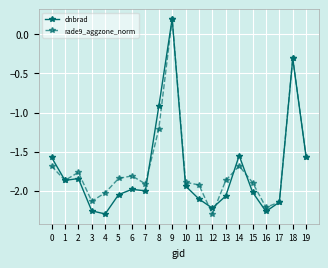

List the series in order of their overall mean, lowest first.

dnbrad, rade9_aggzone_norm